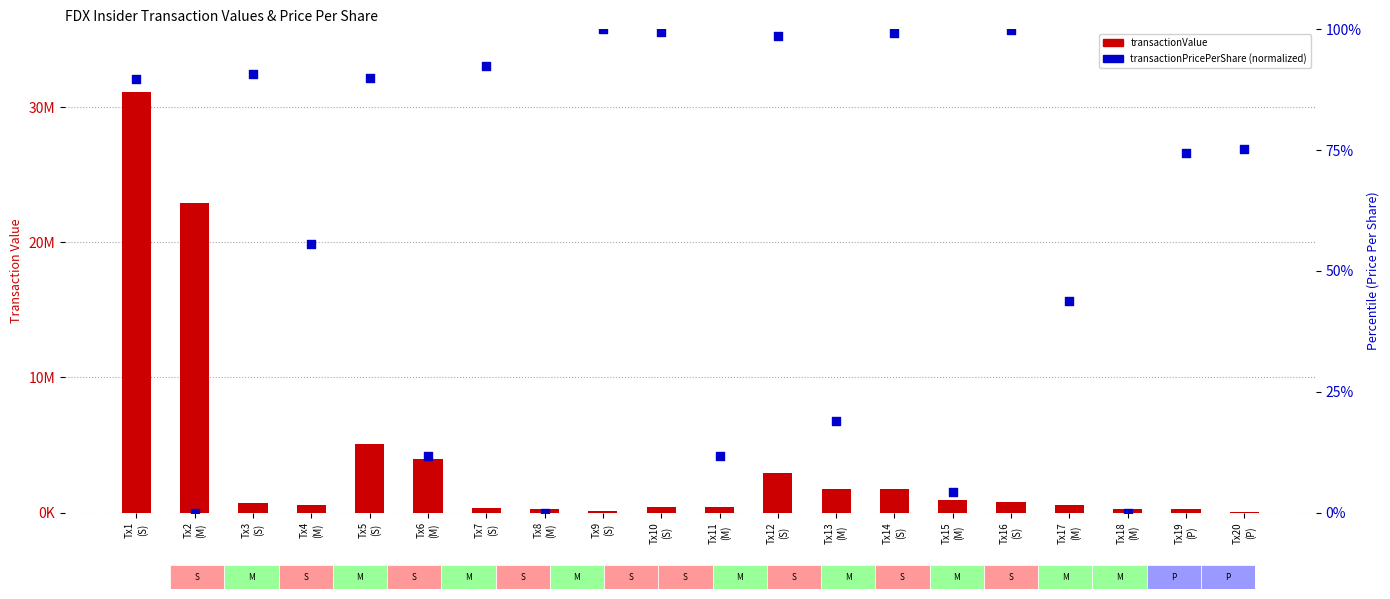

Which series has the largest total across all categories?

transactionValue